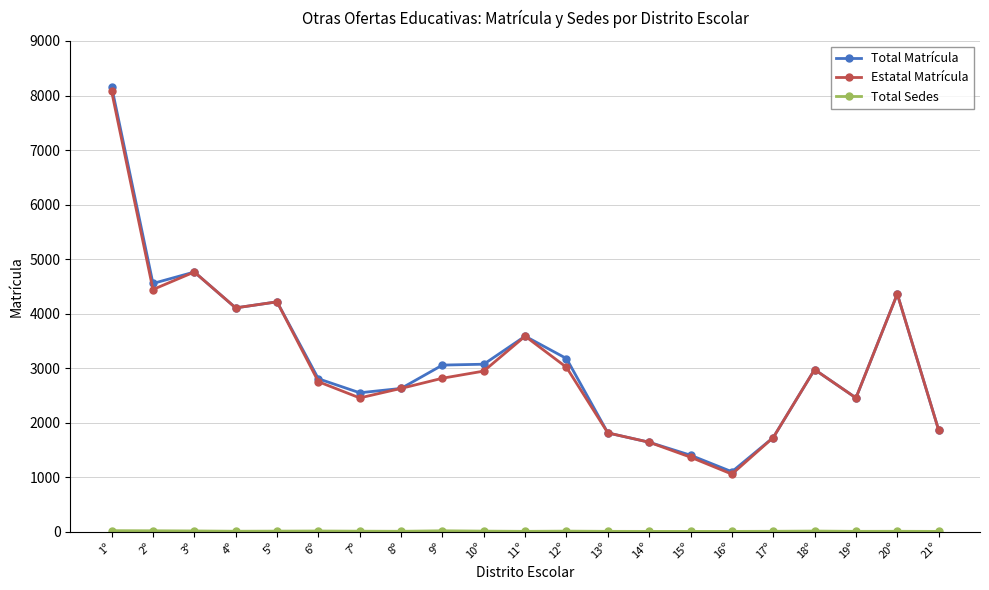

The value of Total Matrícula at 7º is 3980. True or false?

False